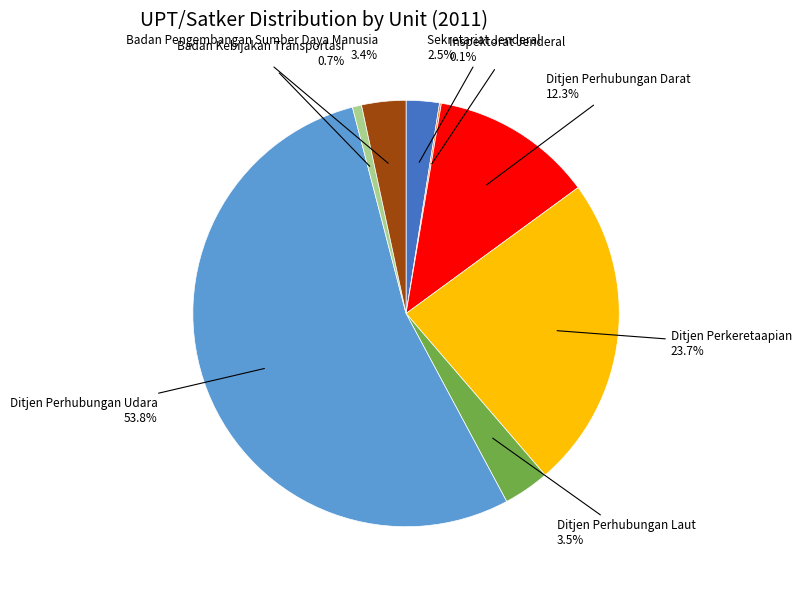

Do Sekretariat Jenderal and Badan Kebijakan Transportasi together represent more than half of the pie?

No